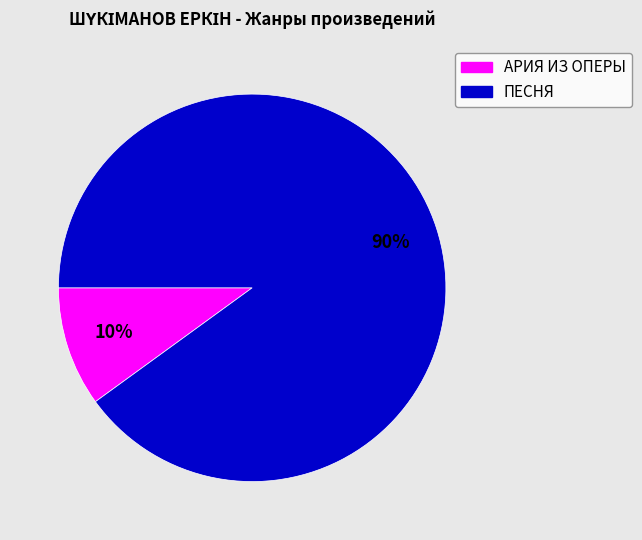

Which category accounts for the majority?

ПЕСНЯ